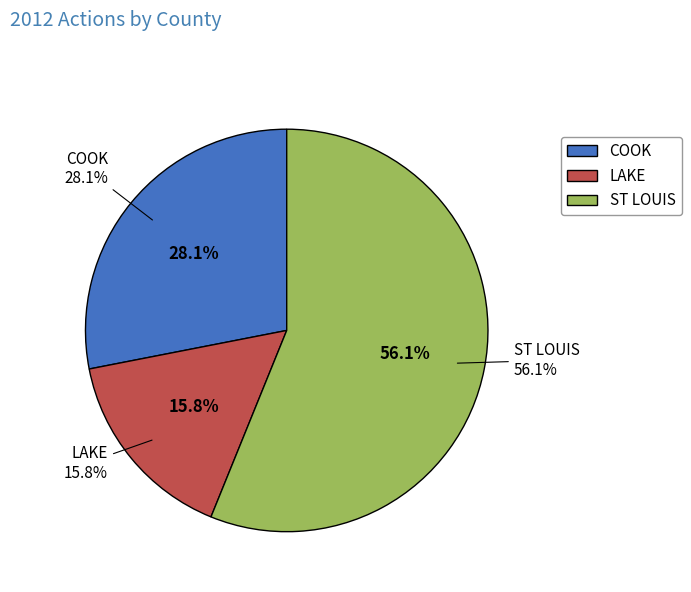

Is it true that ST LOUIS is 63% of the pie?

False